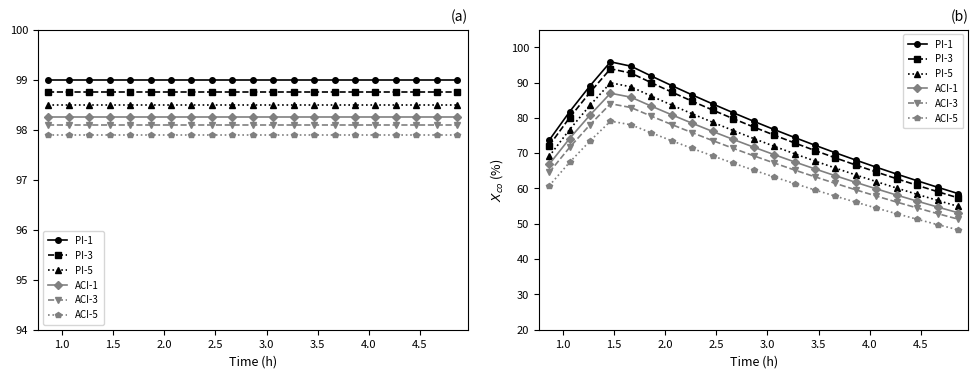

The value of ACI-3 at 3.5 is 37.0. True or false?

False